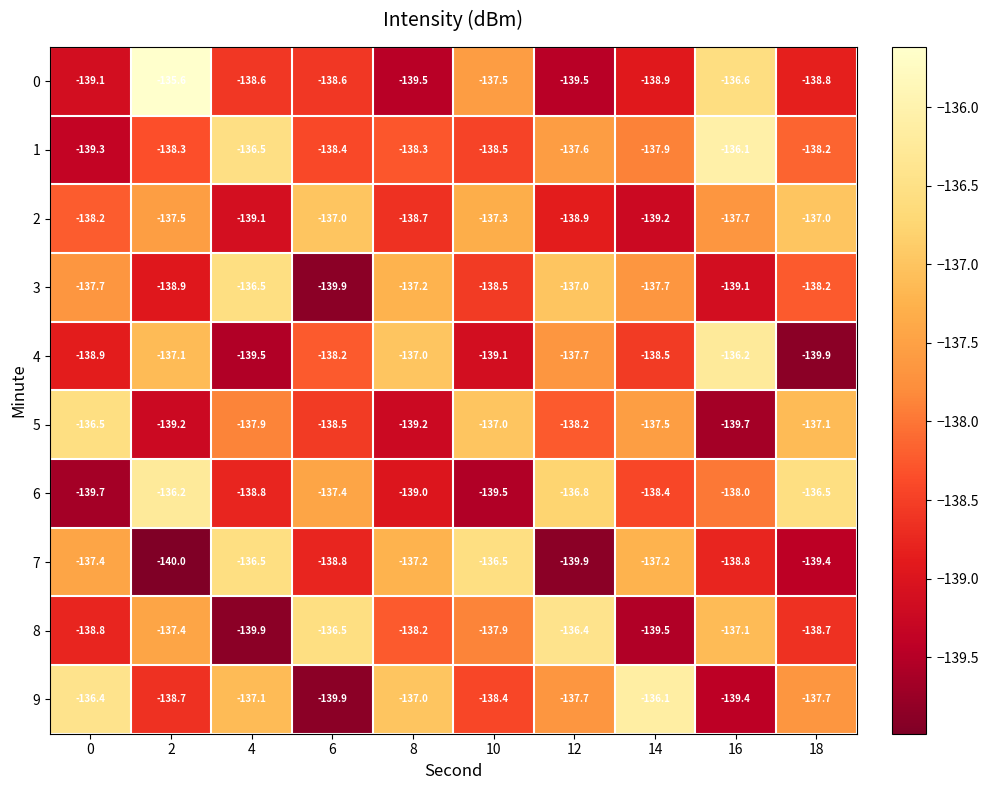

What is the maximum value shown in the chart?

-135.6